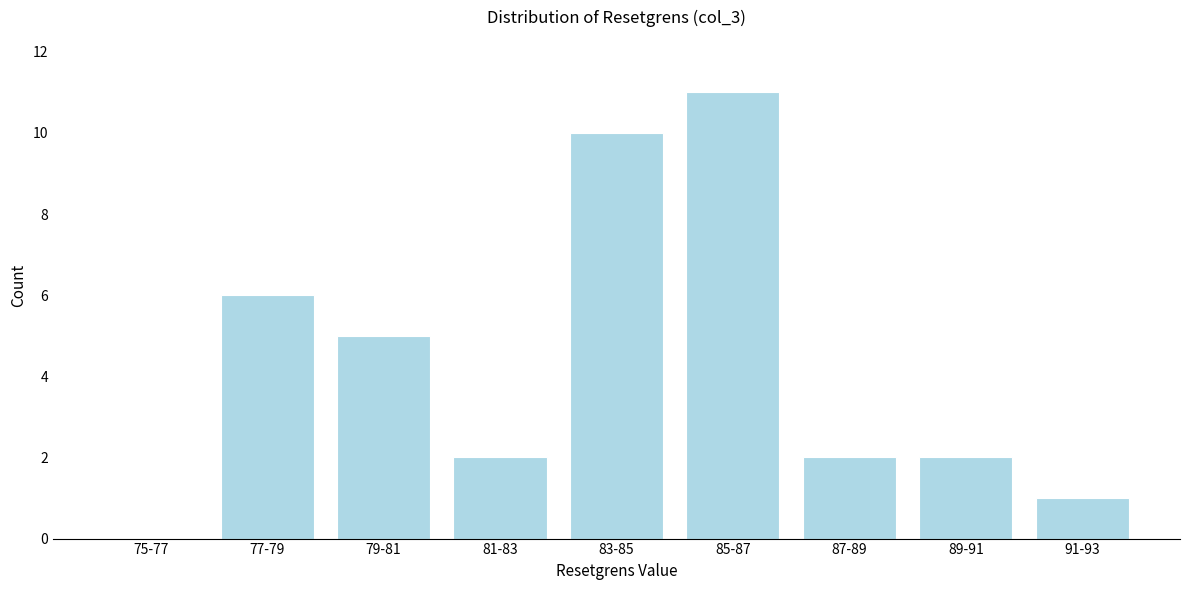

Reading left to right, list all the values displayed in this chart.

75-77=0	77-79=6	79-81=5	81-83=2	83-85=10	85-87=11	87-89=2	89-91=2	91-93=1